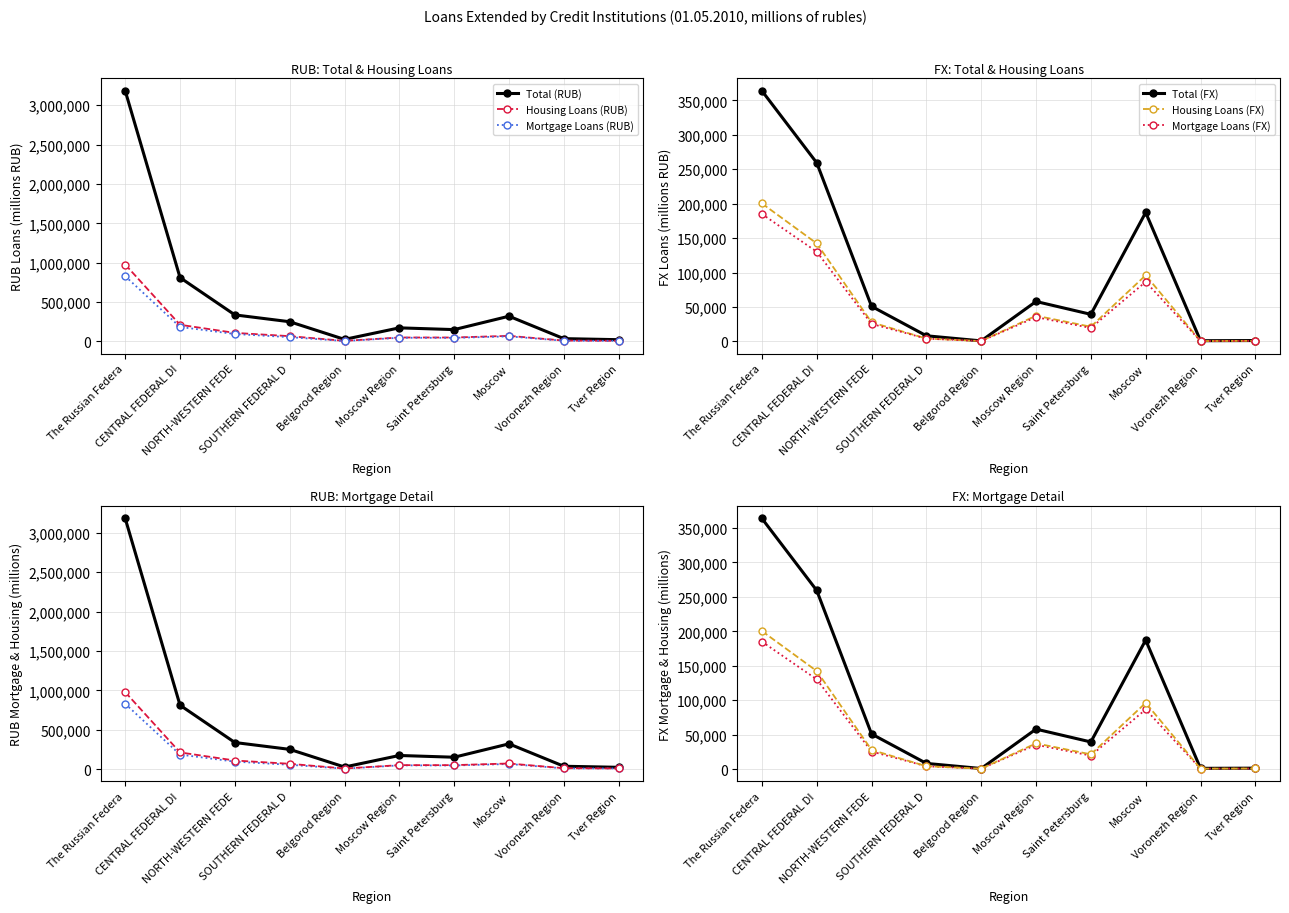

Reading right to left, extract all data points from this chart.

Total (RUB): 21982	35458	320119	150127	172351	25736	250059	336987	810649	3183129
Housing Loans (RUB): 7670	10732	70612	49746	49643	6910	66774	108484	211251	976742
Mortgage Loans (RUB): 7493	8427	63984	45433	46610	4475	54179	94029	183502	828811
Total (FX): 1382	1134	187211	39412	58067	874	8299	51006	259286	363770
Housing Loans (FX): 935	709	96120	21437	37405	632	4232	27840	142332	200376
Mortgage Loans (FX): 912	677	86571	19606	35336	621	4148	25550	130256	185010